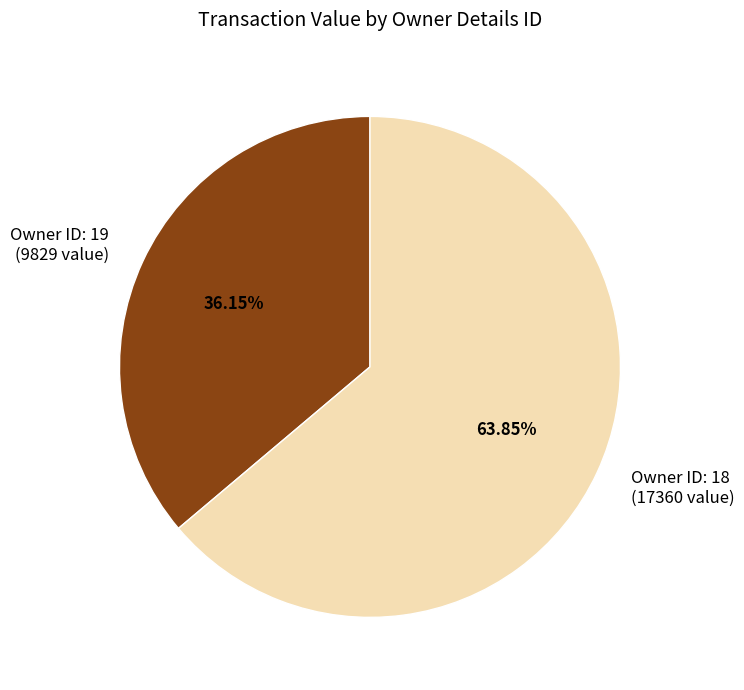

Combined, do Owner ID: 19 (9829 value) and Owner ID: 18 (17360 value) account for over 50%?

Yes